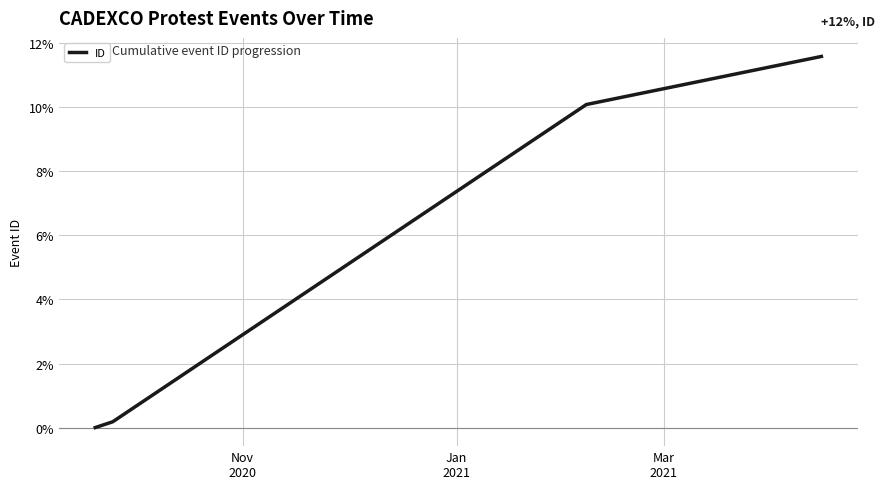

True or false: there are more than 1 points higher than both neighbors.

False